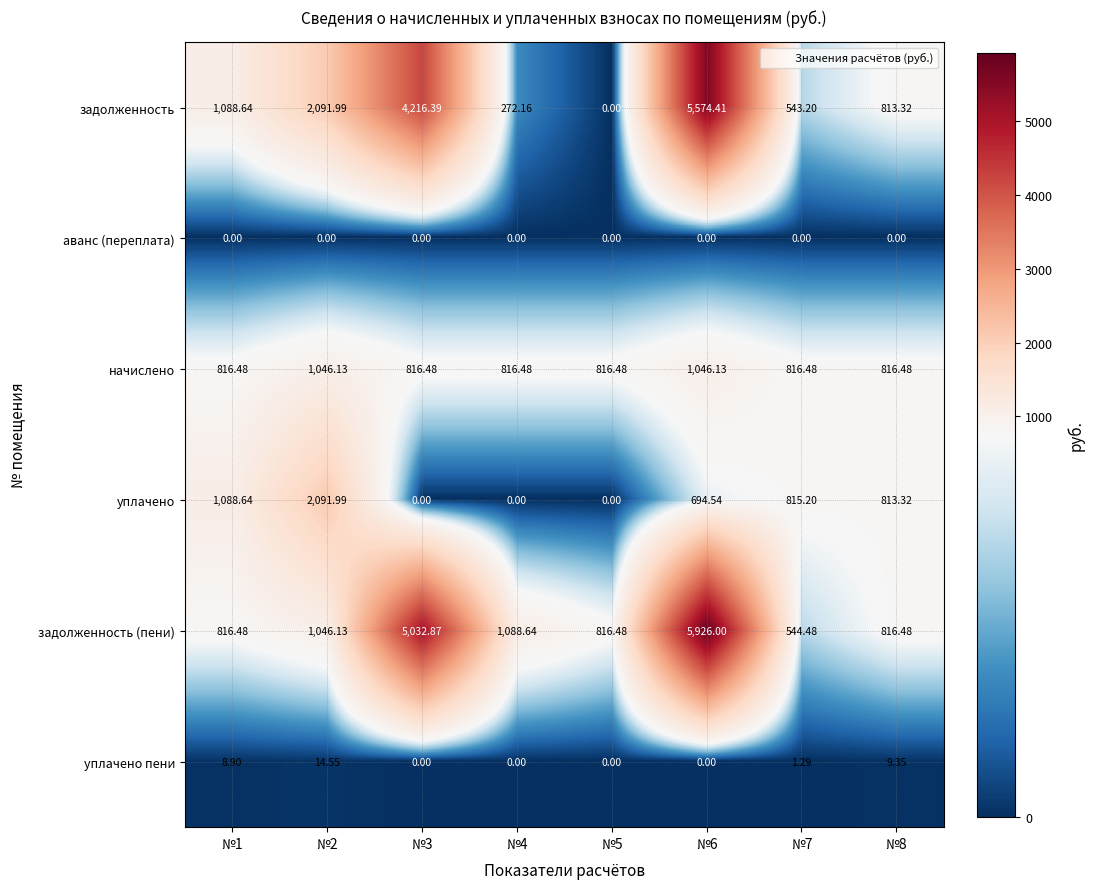

List the series in order of their peak value, lowest first.

аванс (переплата), уплачено пени, начислено, уплачено, задолженность, задолженность (пени)